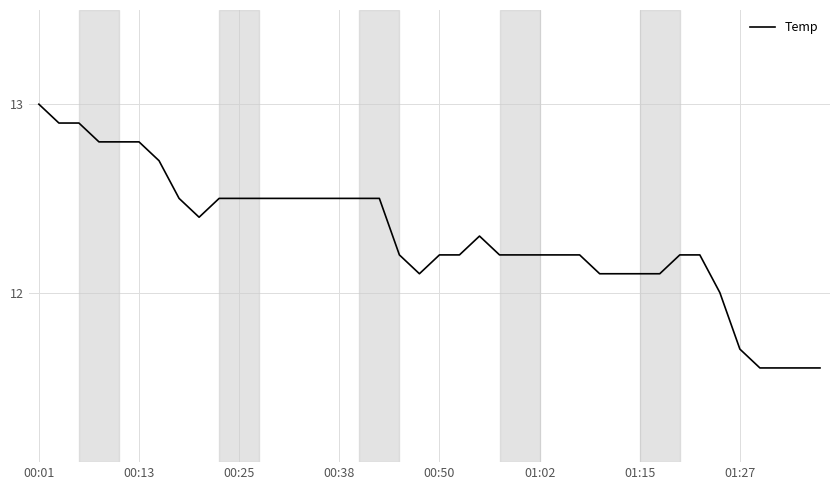

What is the smallest value displayed?

11.6